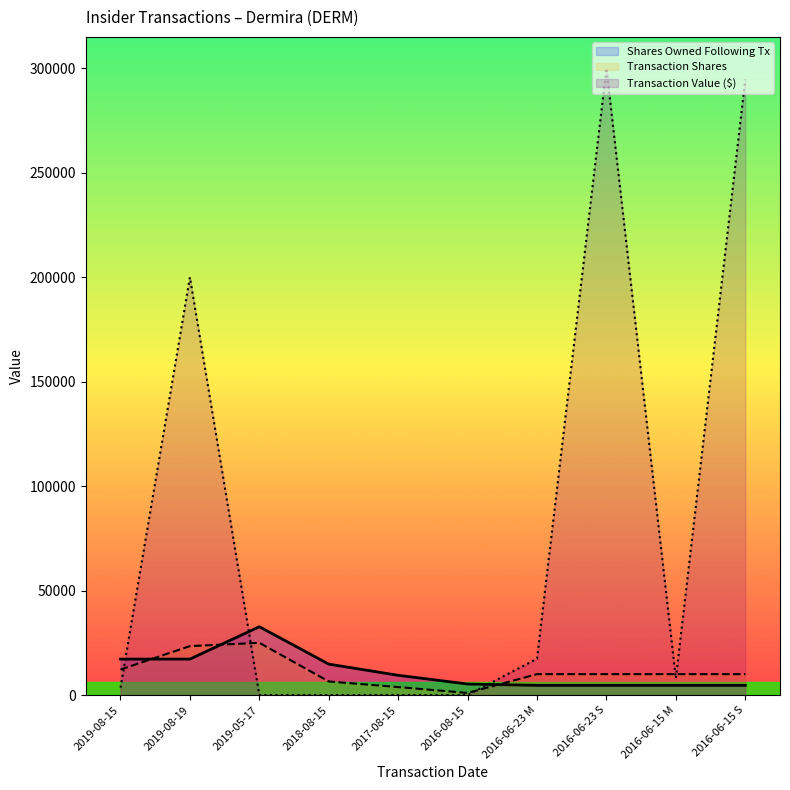

What is the difference between the transactionShares values at 2019-08-15 and 2019-05-17?

12797